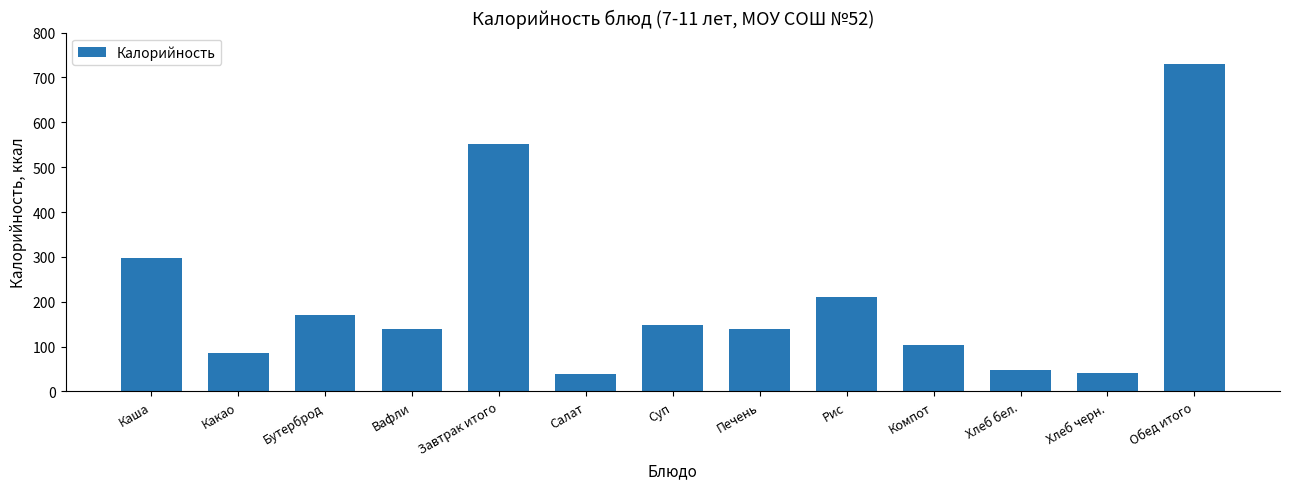

How many data points does each series have?

13